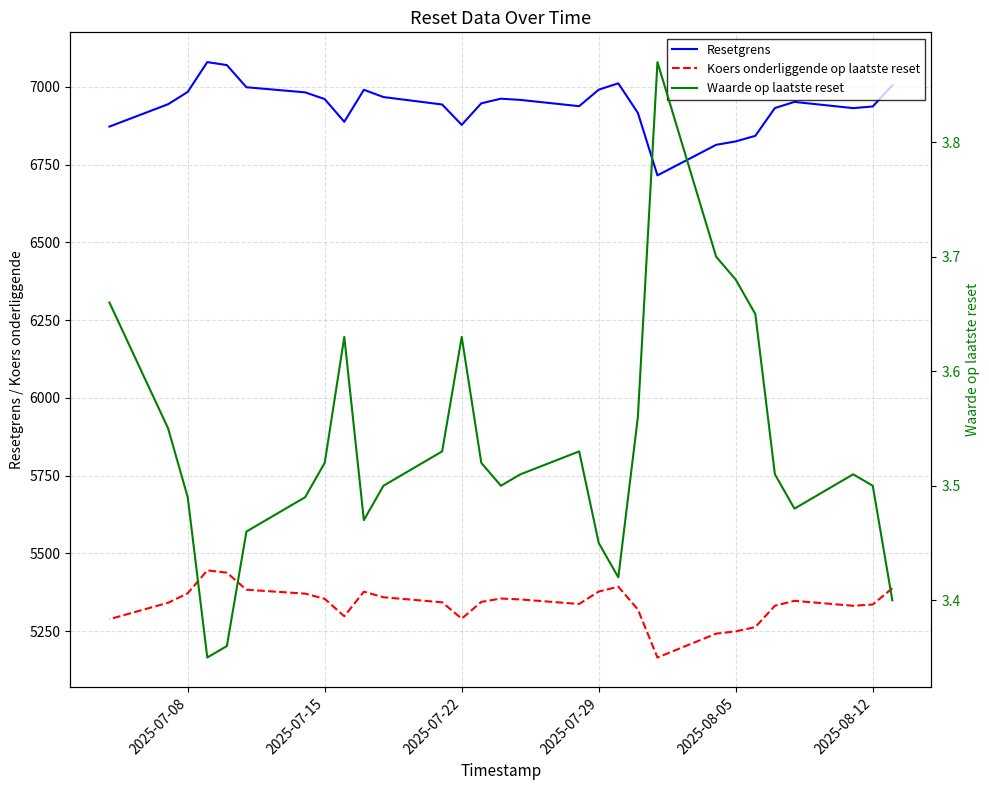

Where does the Koers onderliggende op laatste reset series first go above 5344?

2025-07-08